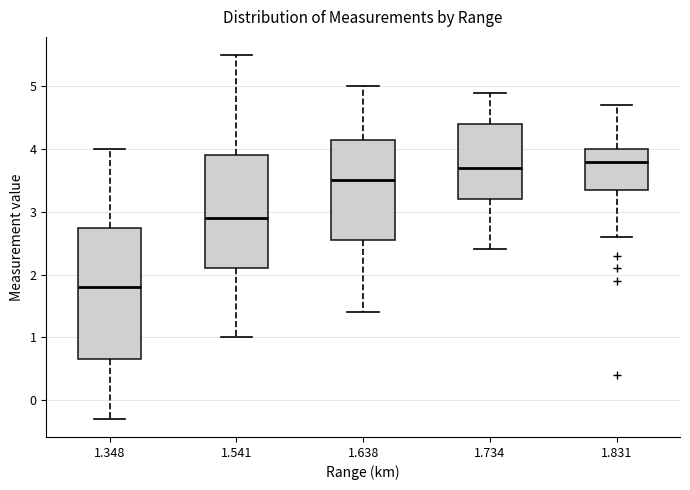

Which box is the tallest, from its lower edge to its upper edge?

1.348